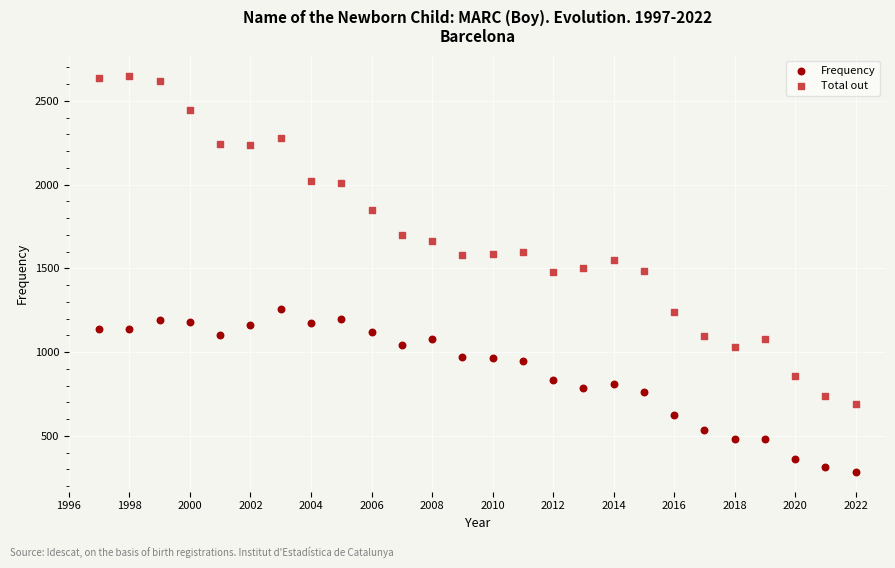

What are all the series names shown in the legend?

Frequency, Total out